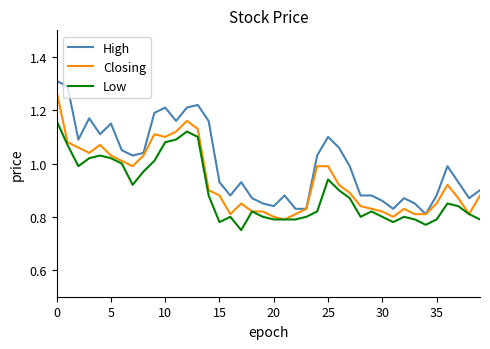

Rank the series by their maximum value, from highest to lowest.

High, Closing, Low